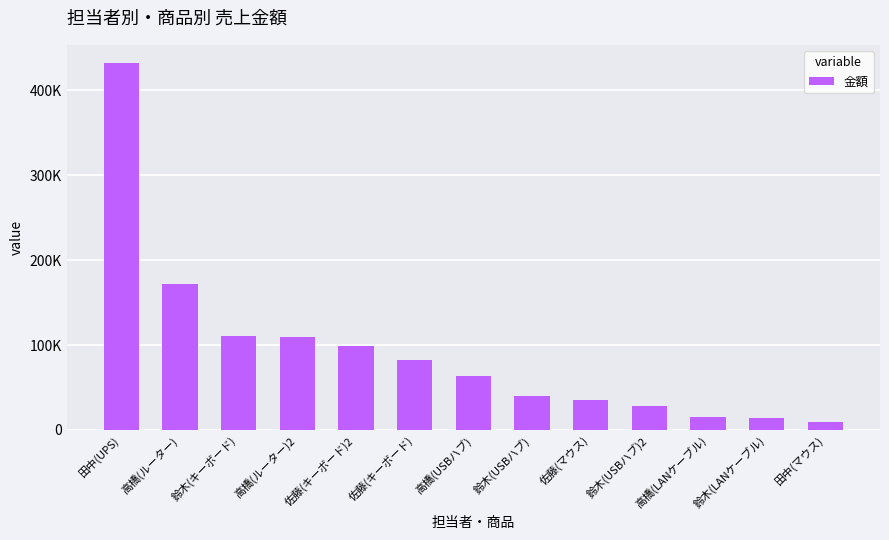

Which label corresponds to the smallest value in the chart?

田中(マウス)